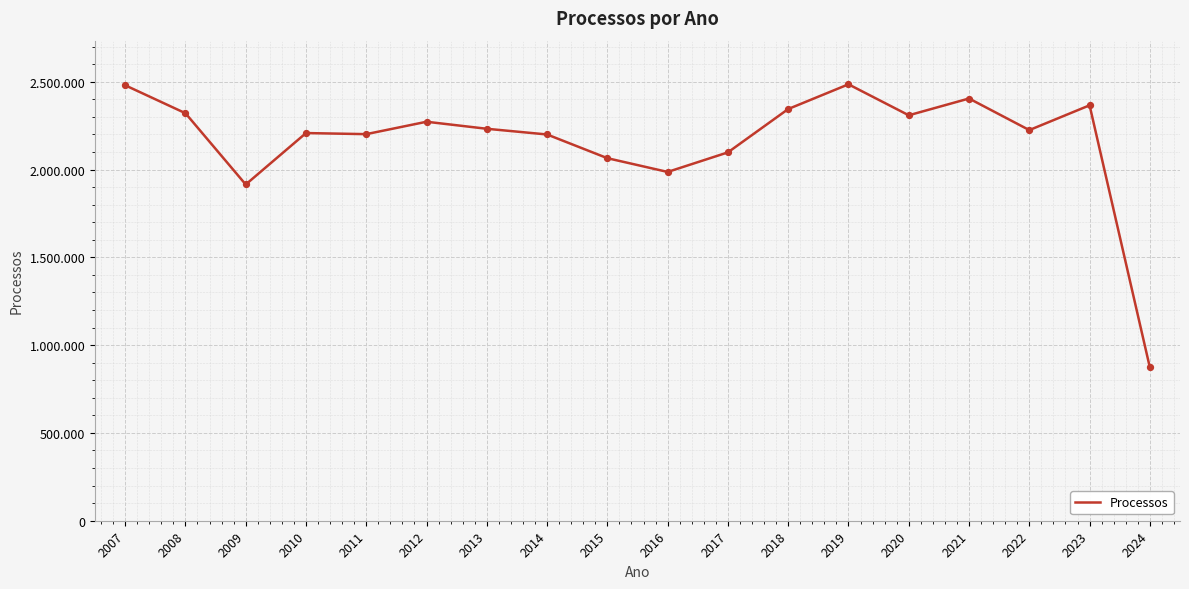

What is the ratio of the value at 2023 to the value at 2021?

1.0